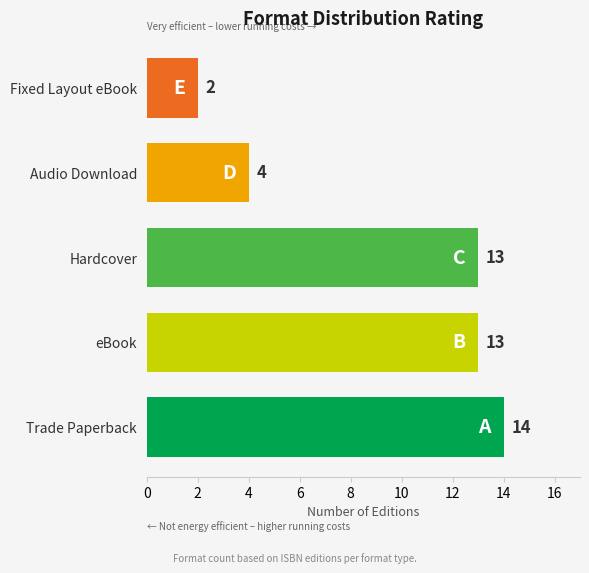

How many series are shown in this chart?

1